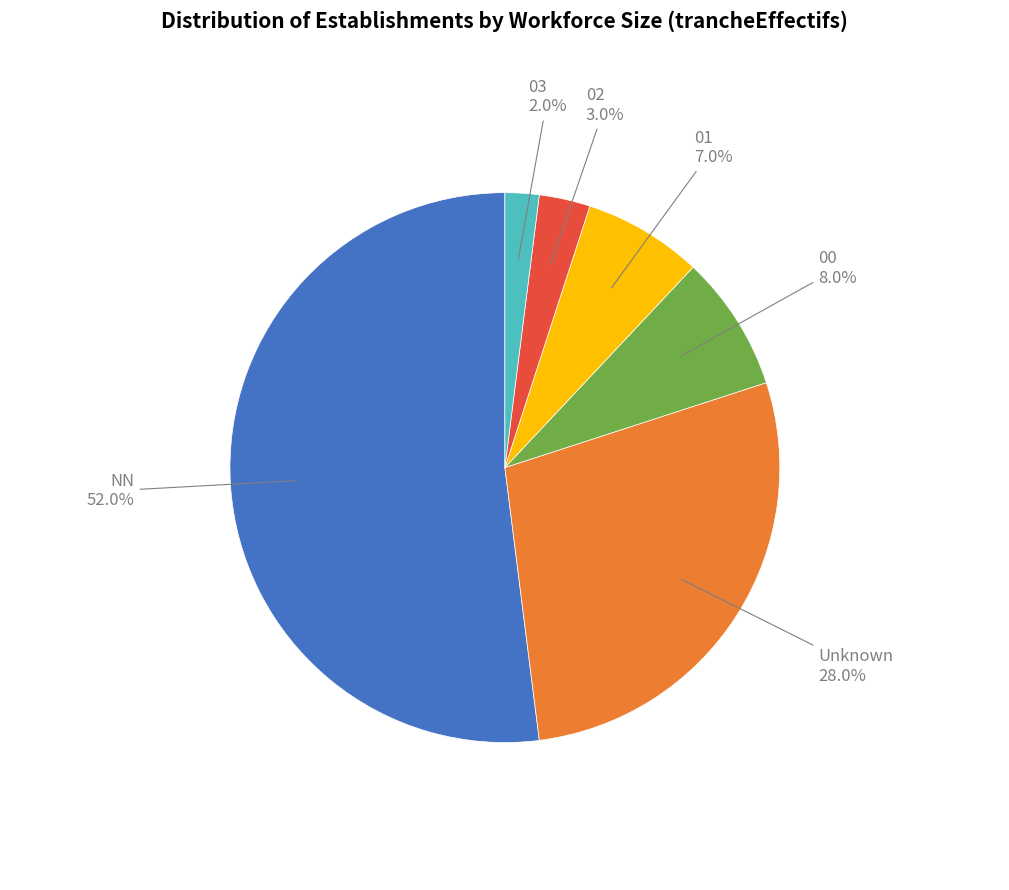

Does any single category account for the majority?

Yes